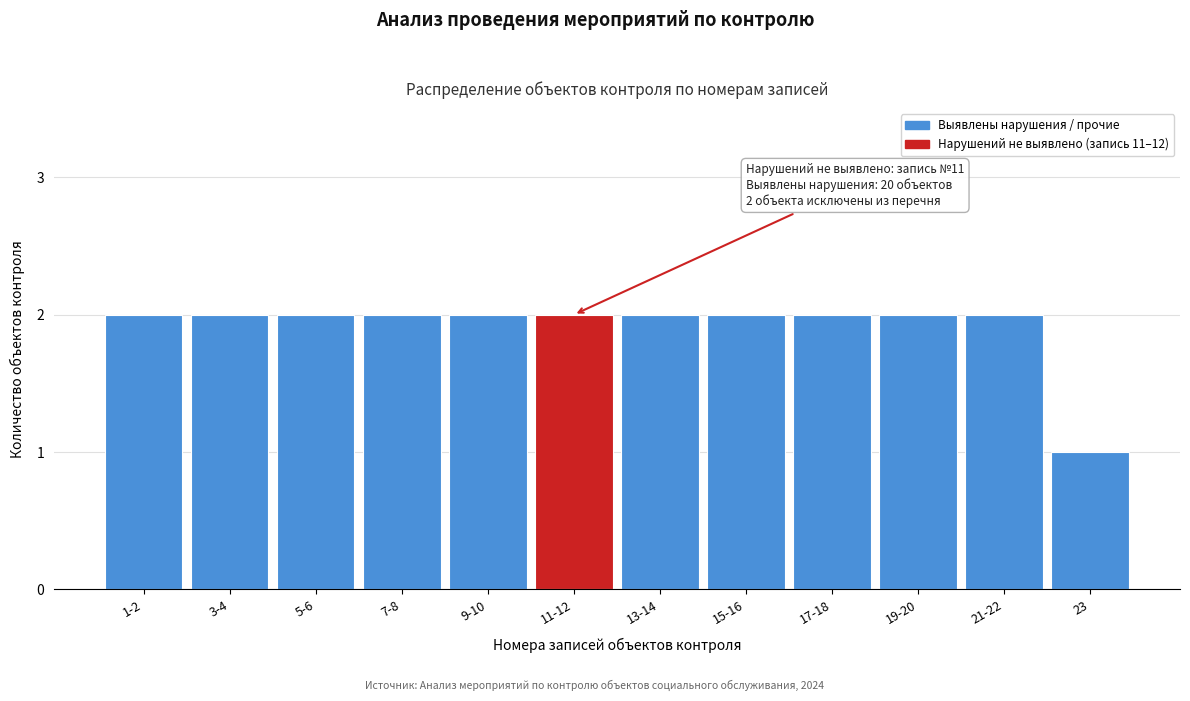

Reading right to left, transcribe all the data shown in this chart.

1	2	2	2	2	2	2	2	2	2	2	2